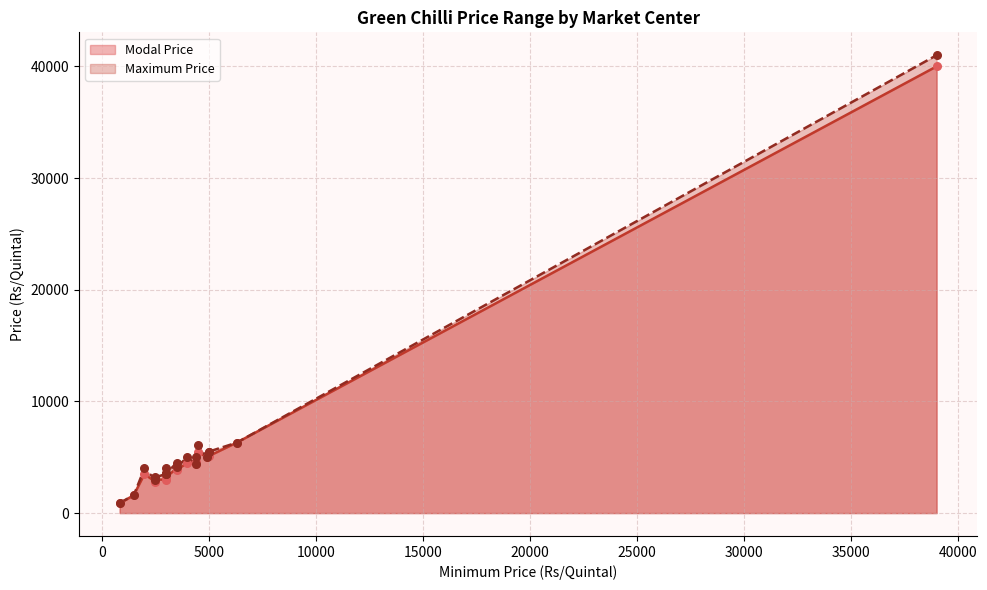

At how many categories does at least one series exceed 14453?

1